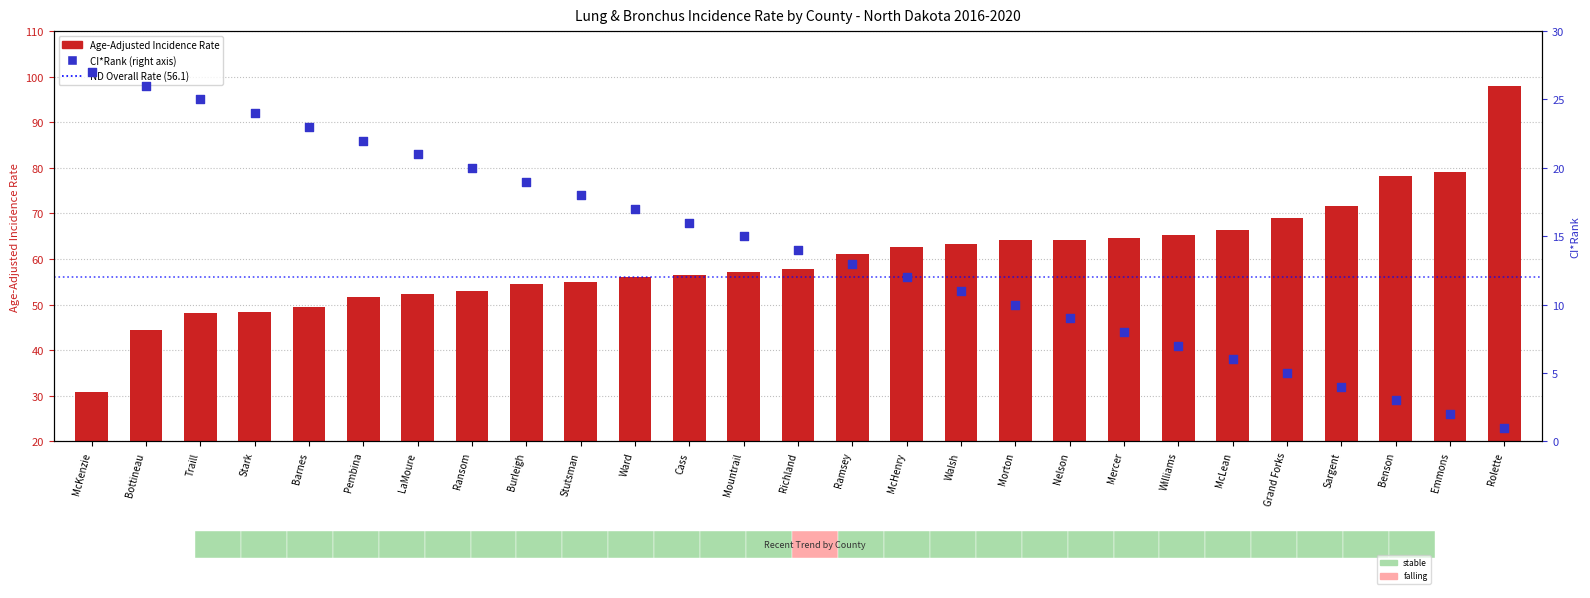

Which series has the largest Y range (max minus min)?

Age-Adjusted Incidence Rate